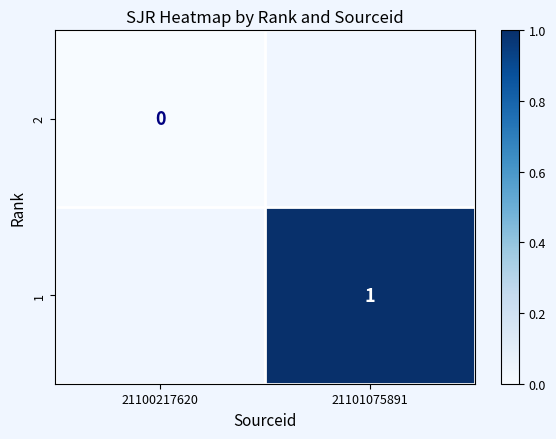

Is the value of 1 at 21101075891 greater than the value of 2 at 21100217620?

Yes